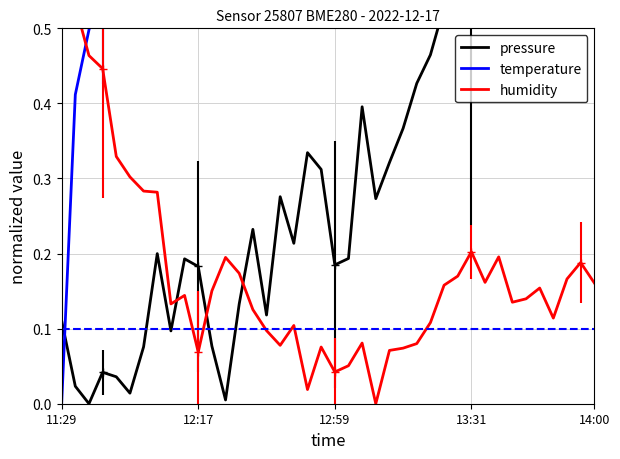

Where do pressure and humidity first cross each other?

8 and 9